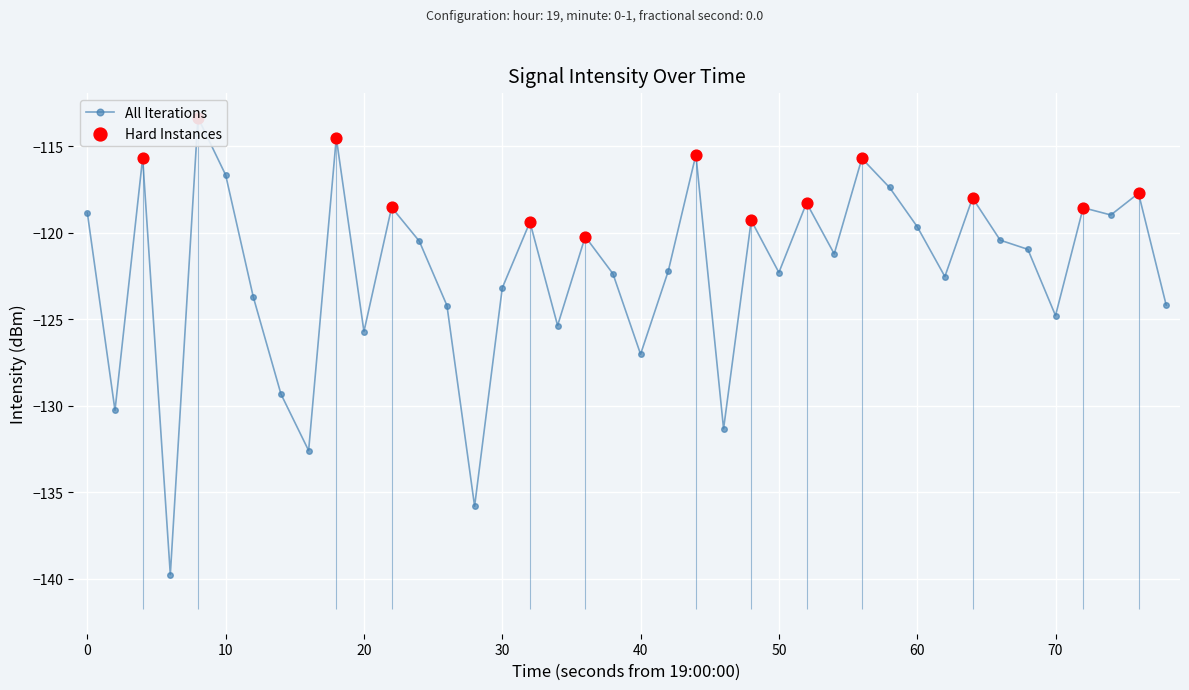

What is the change in value from 50 to 15?

+0.5